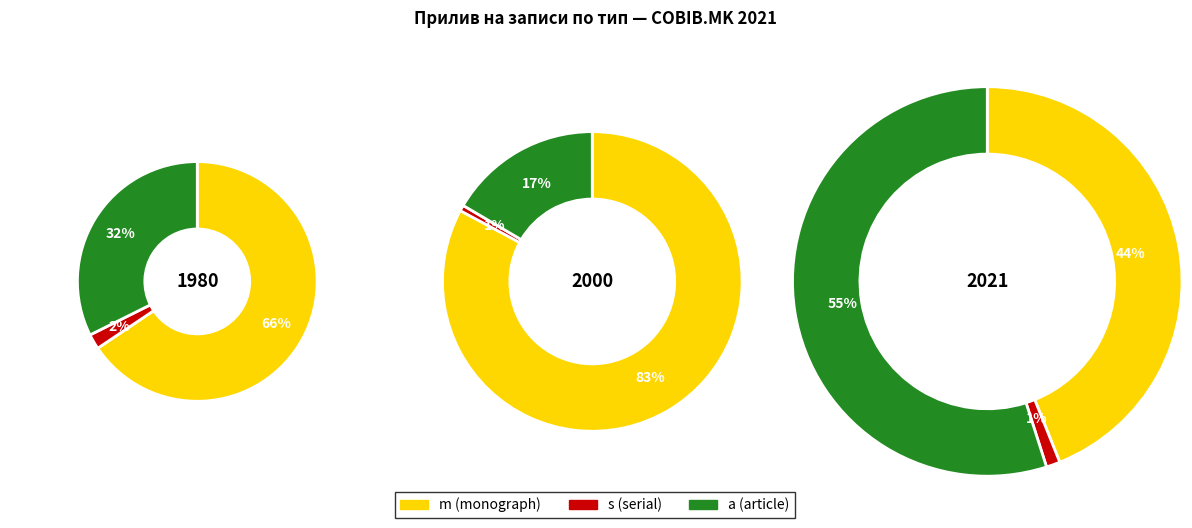

Which slice is the largest?

m